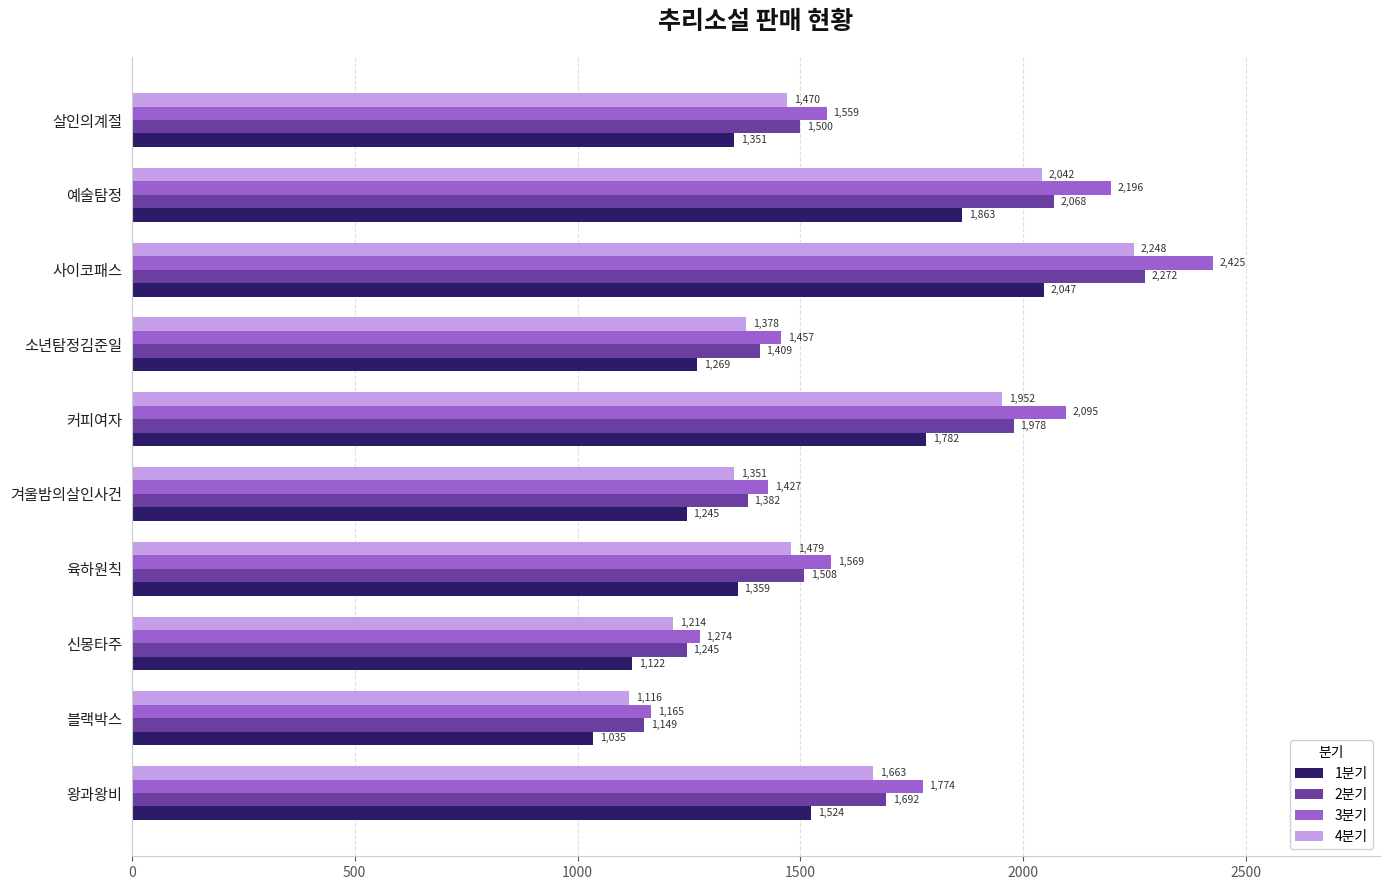

What is the minimum value shown in the chart?

1035